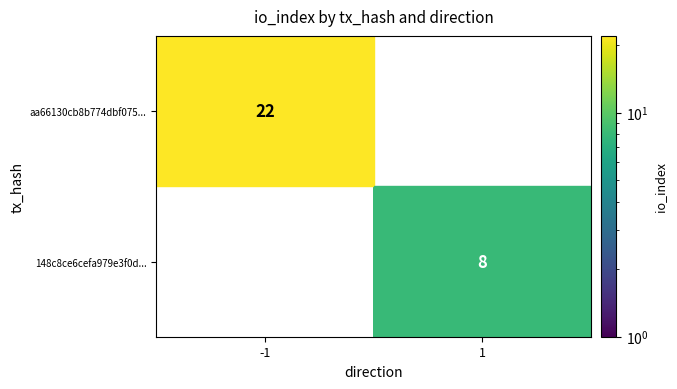

What is the maximum value shown in the chart?

22.0